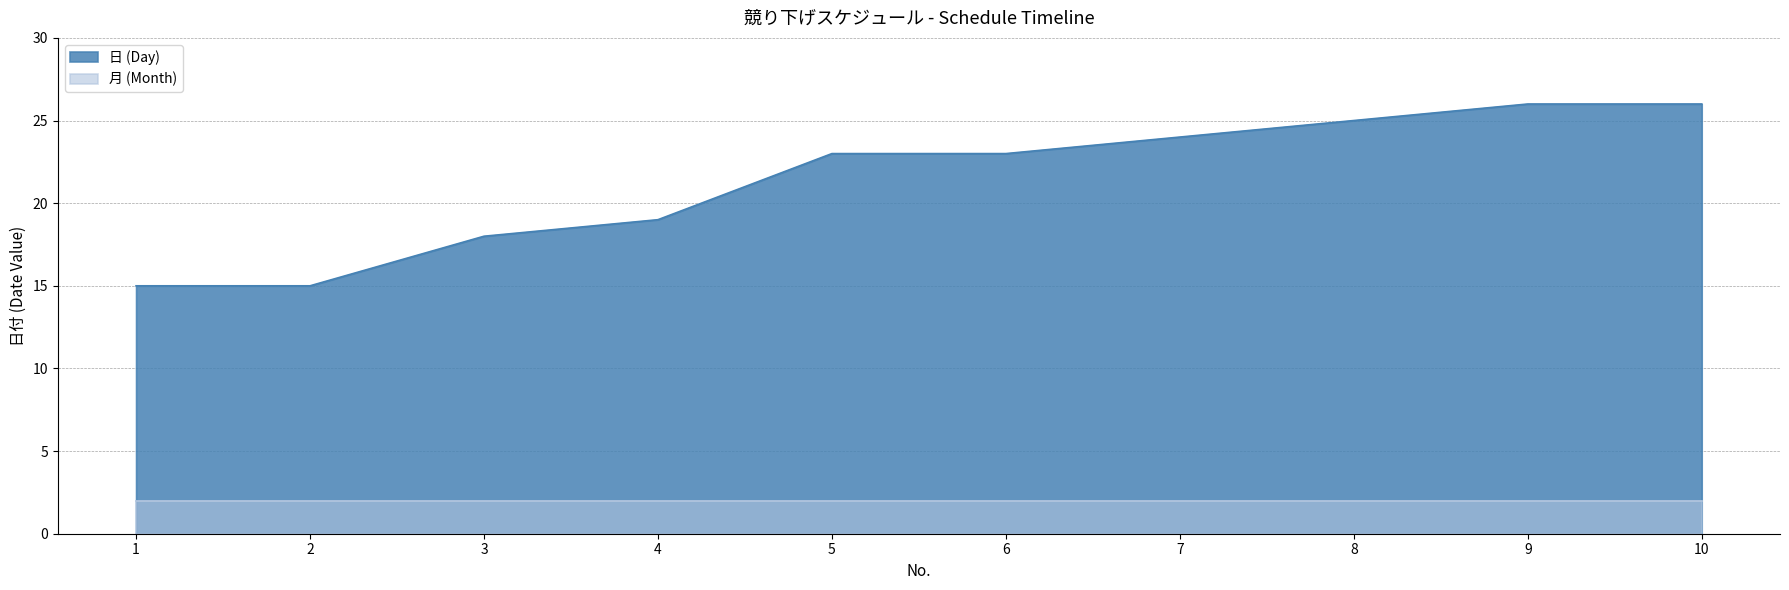

At which label does the data first exceed 23?

7